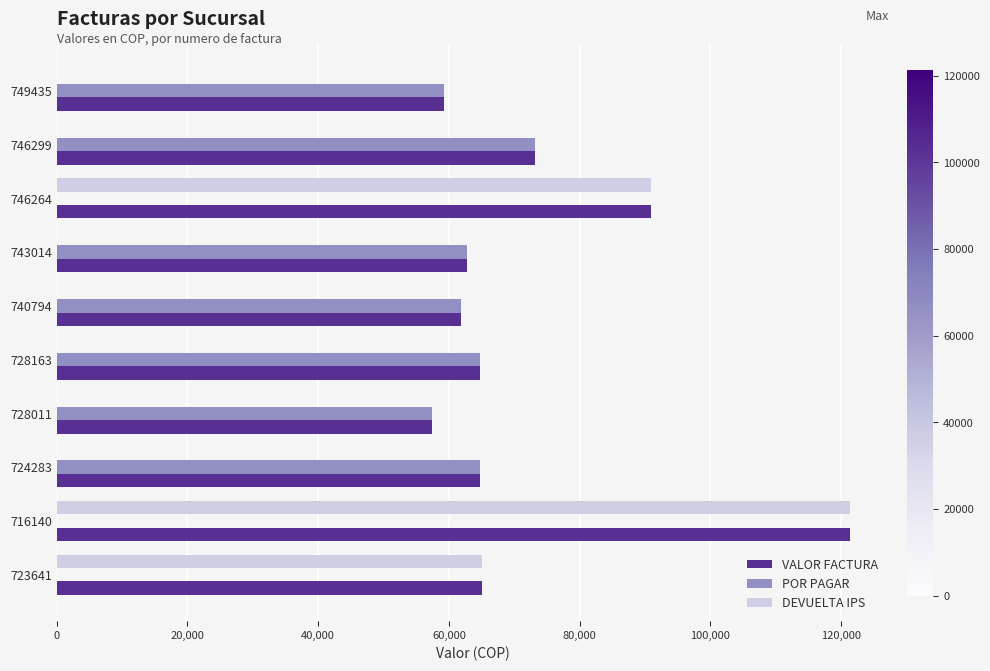

What is the sum of the POR PAGAR values at 724283 and 746264?

64700